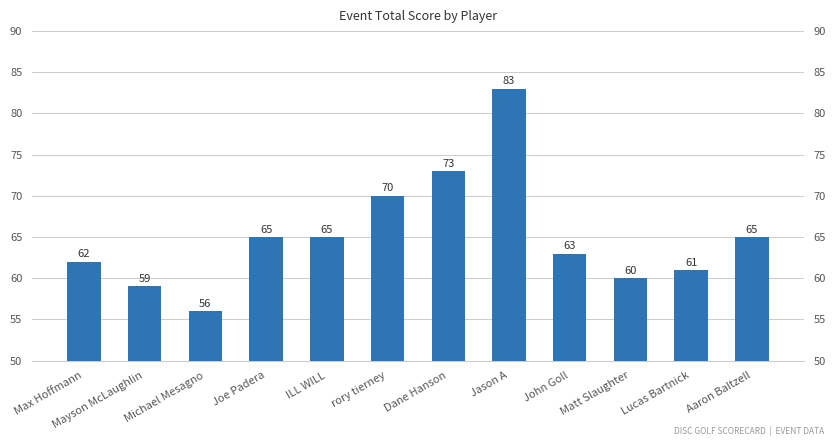

Reading left to right, transcribe all the data shown in this chart.

62	59	56	65	65	70	73	83	63	60	61	65